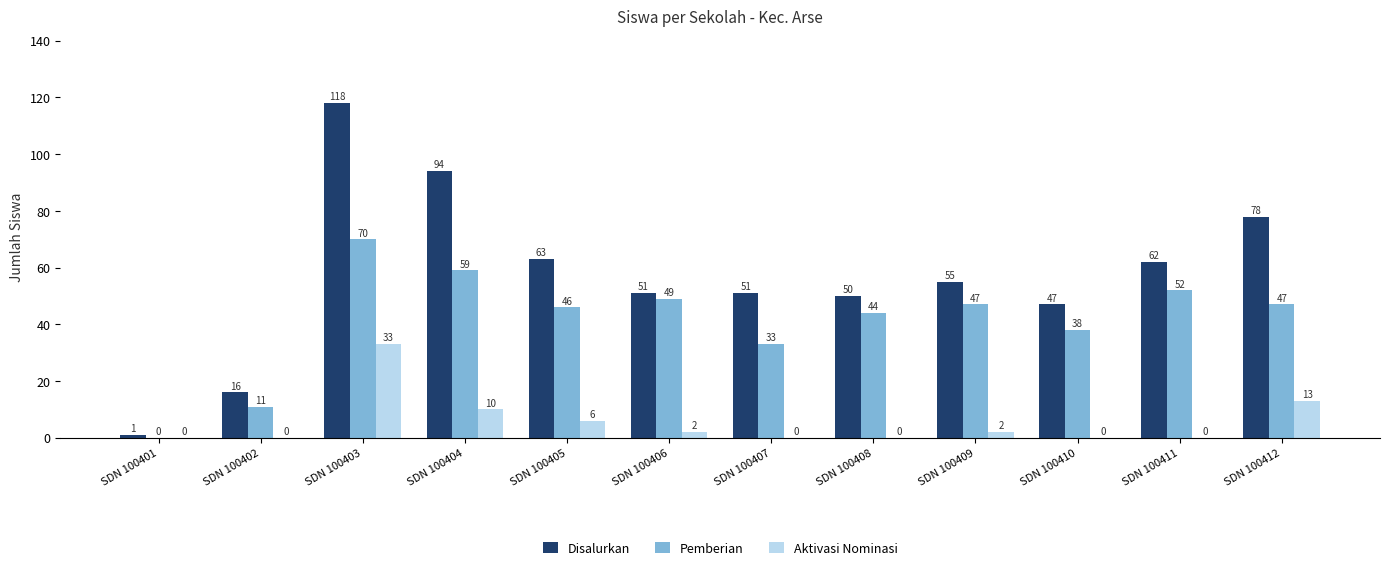

At which label does Pemberian first exceed 47?

SDN 100403